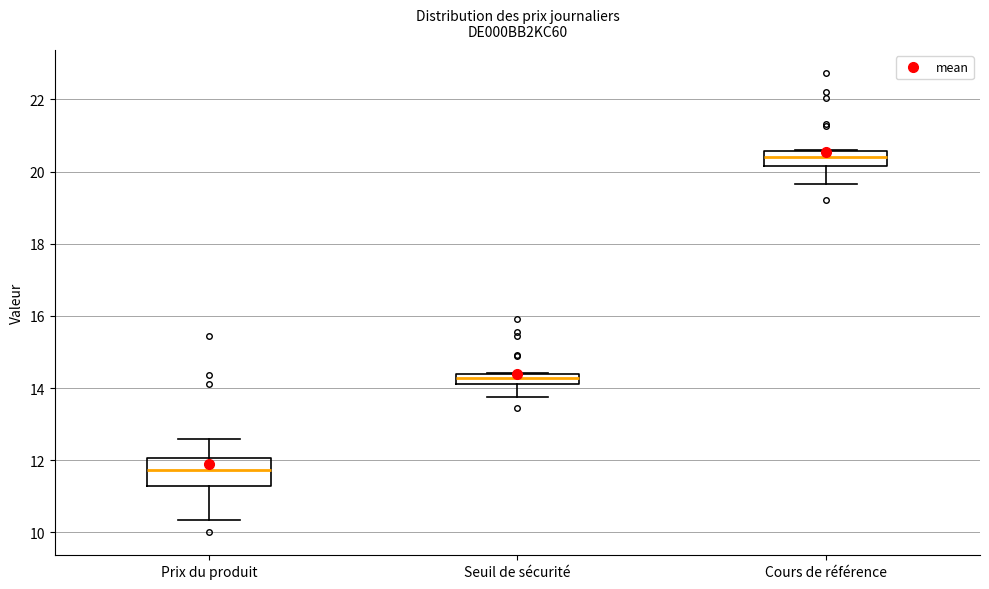

Which box has the highest median line?

Cours de référence